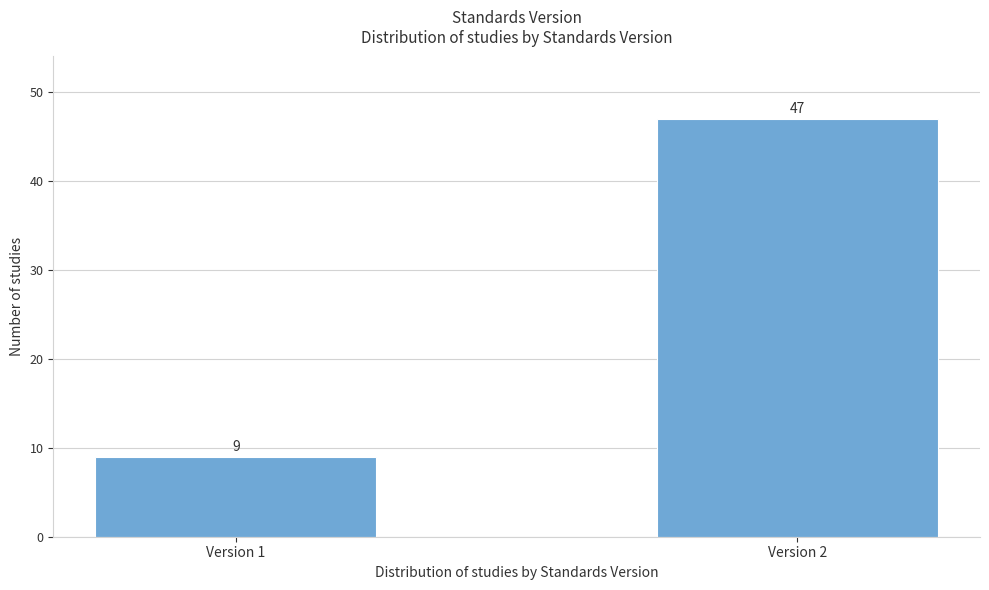

Reading right to left, what are all the values shown in this chart?

Version 2=47	Version 1=9